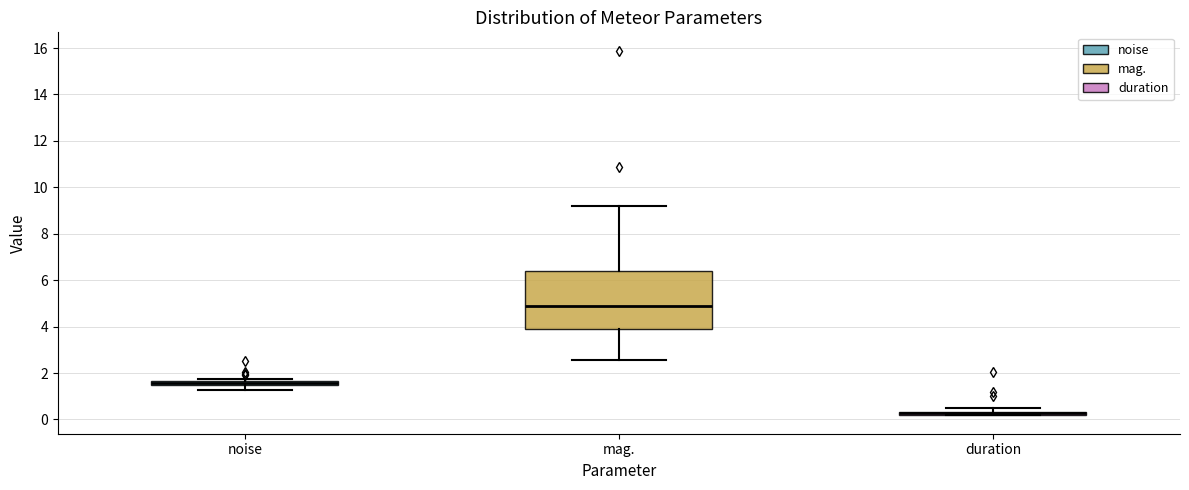

Where is the upper edge of the box for duration on the y-axis? The values are not printed on the chart, so give them approximately, as read against the axis.

0.4